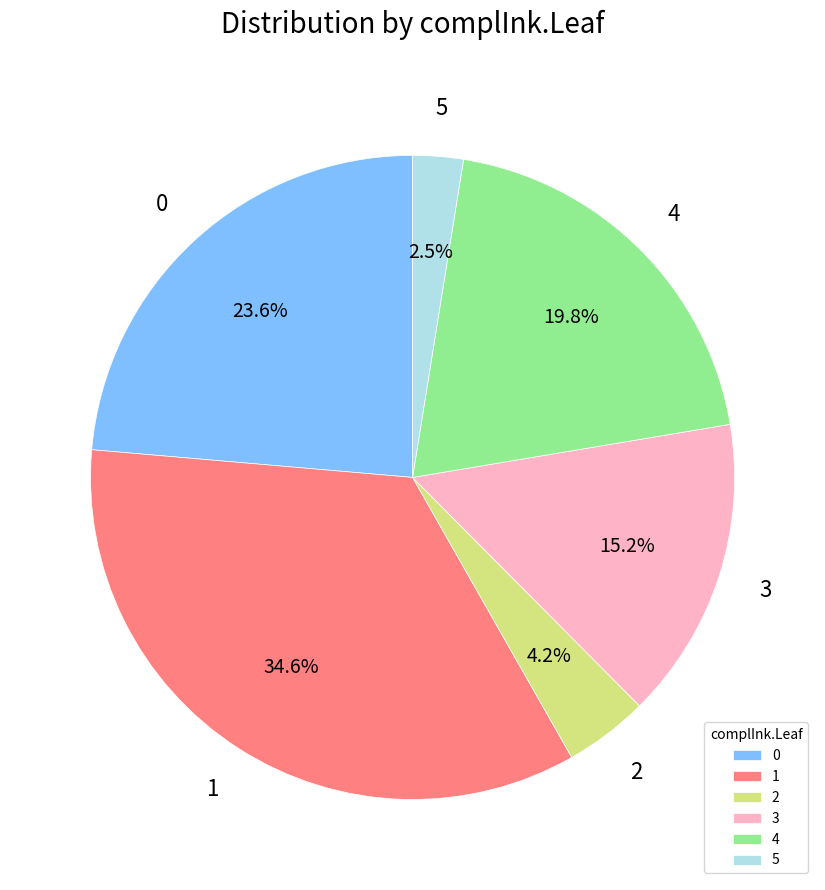

Which category has the smallest portion of the pie?

5